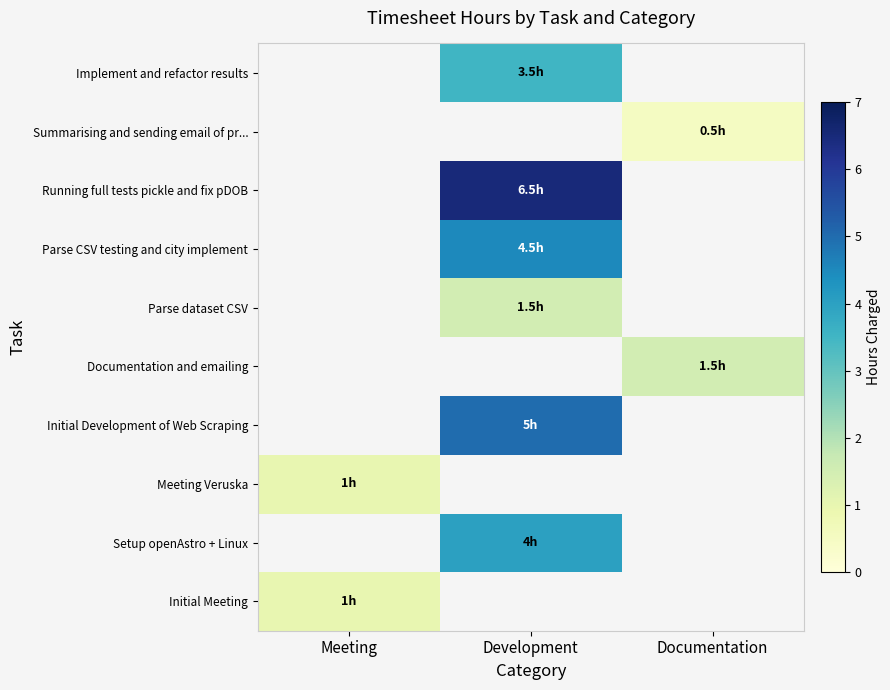

At which category does the chart reach its peak across all series?

Development